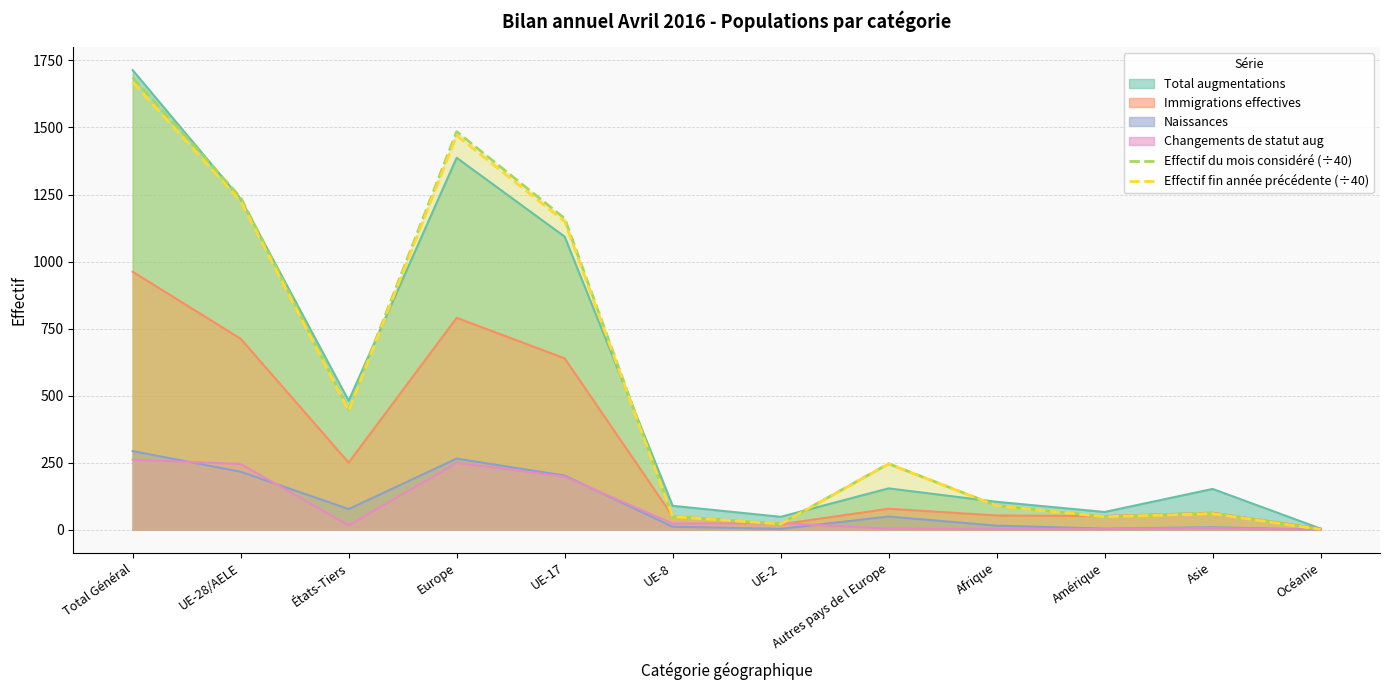

Which series changed the most between UE-28/AELE and Asie?

Effectif du mois considéré (÷40)